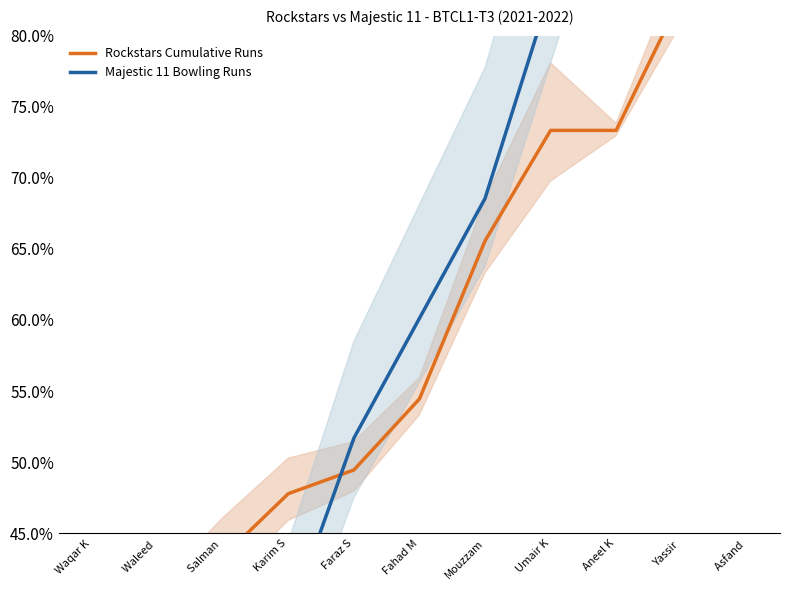

Is it true that Majestic 11 Bowling Runs equals 0.8 at Umair K?

True